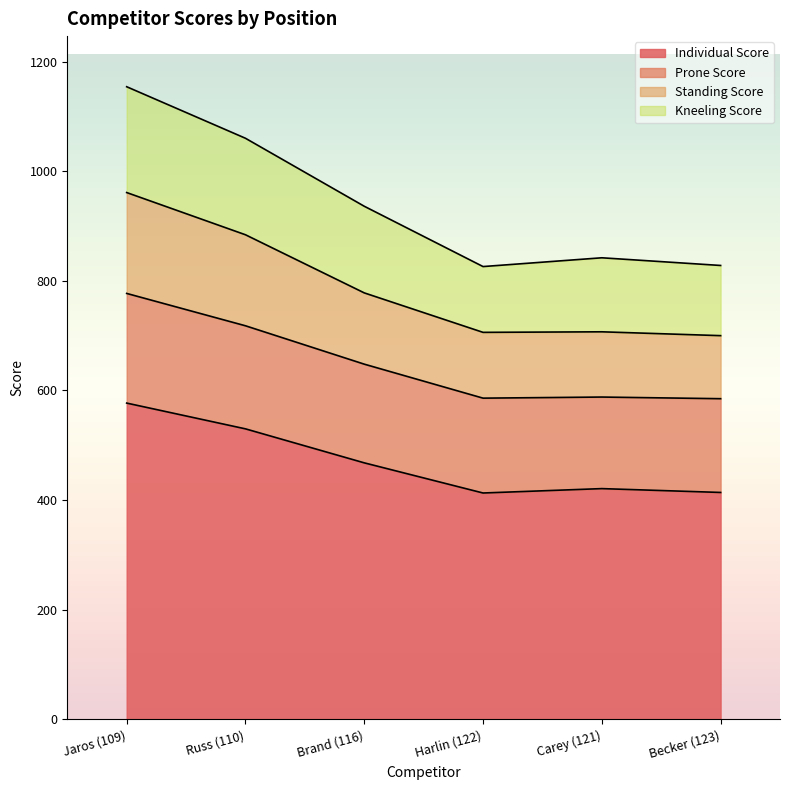

The Individual Score series shows 306 at Russ (110). True or false?

False